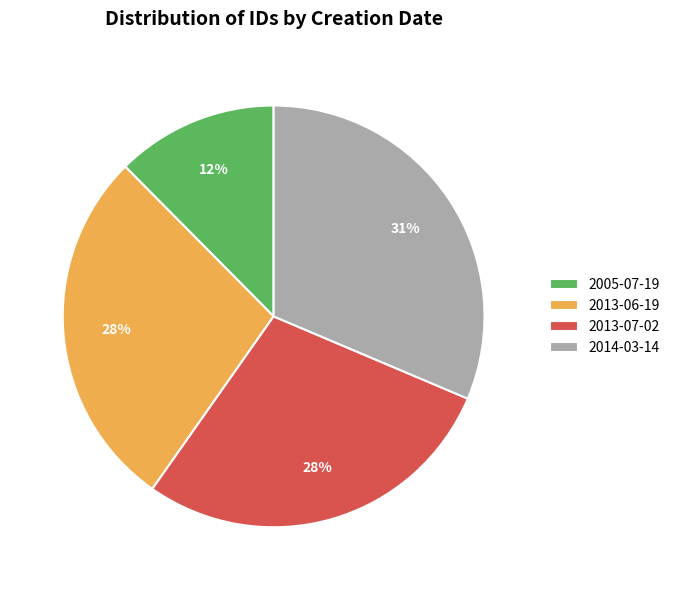

To the nearest percent, what is the average slice percentage?

25%